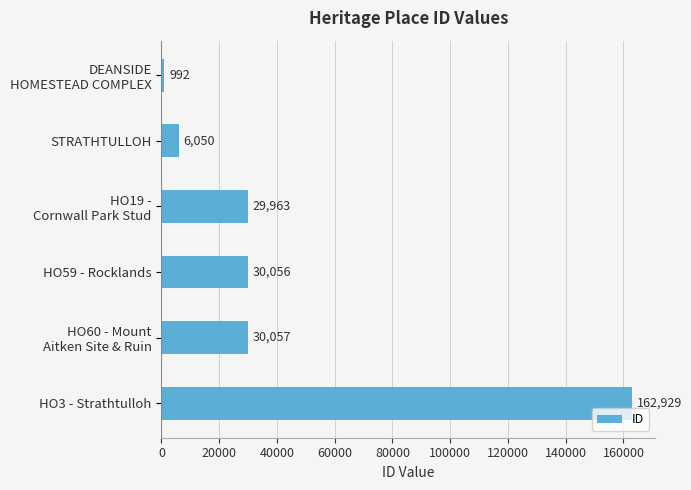

What is the greatest value displayed?

162929